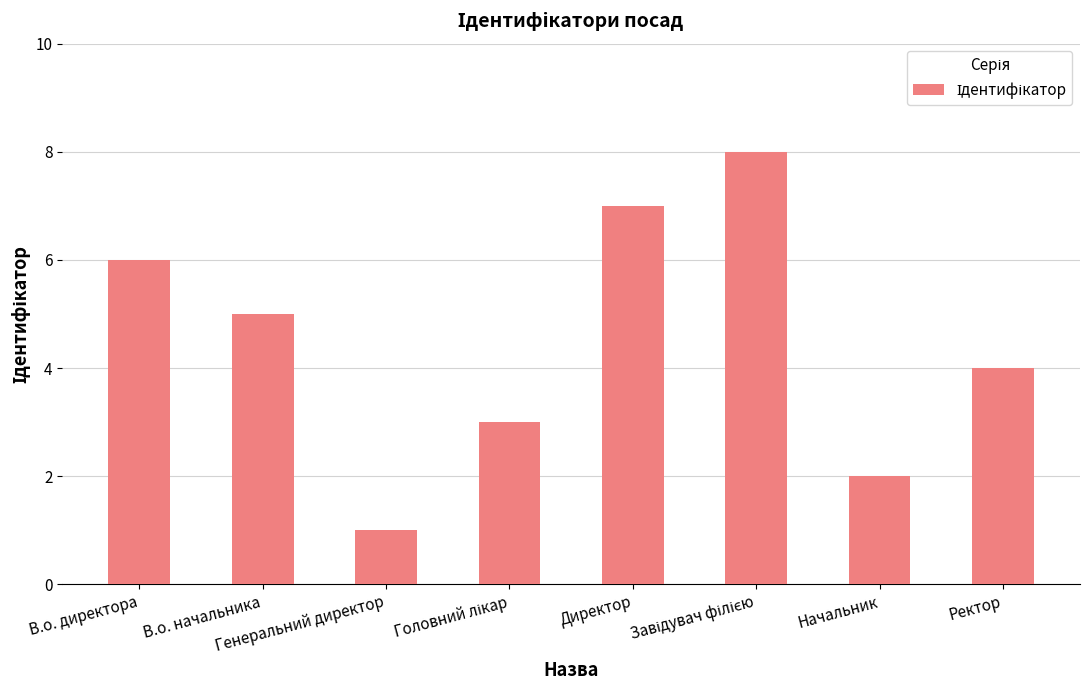

Reading left to right, list all the values displayed in this chart.

6	5	1	3	7	8	2	4